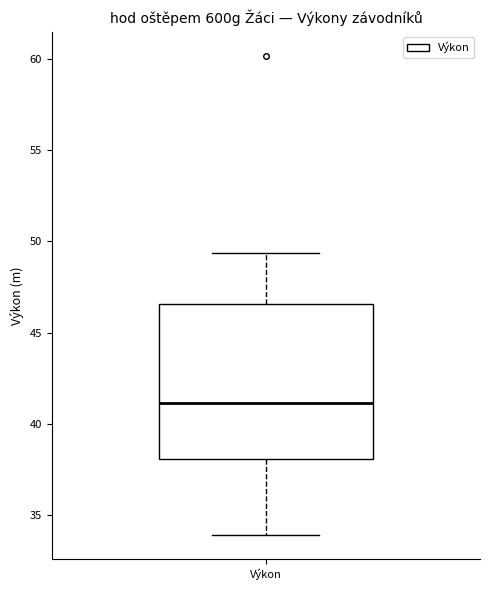

Read this box plot against the y-axis: the position of the median line, the range covered by the box, and the ends of both whiskers. The values are not printed on the chart, so give them approximately, as read against the axis.

median 41.0, box 38.0 to 46.5, whiskers 34.0 to 49.5